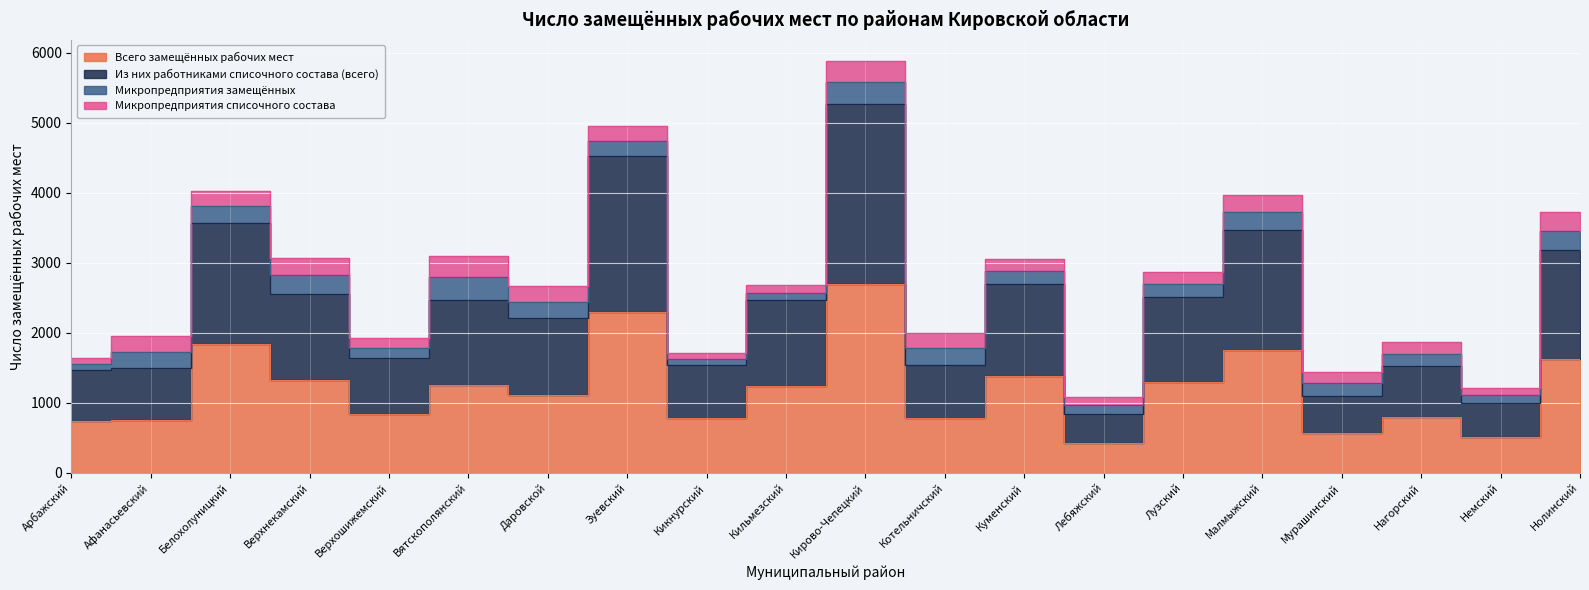

True or false: Из них работниками списочного состава (всего) and Всего замещённых рабочих мест cross at least once.

False